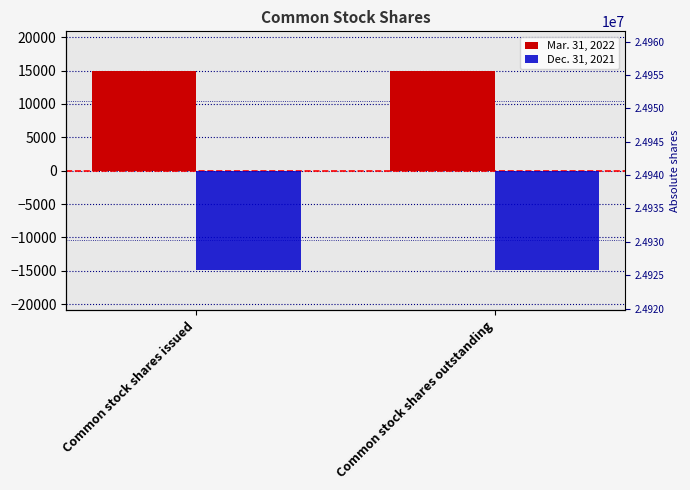

What is the value of the Mar. 31, 2022 bar at the 1st from the left?

14919